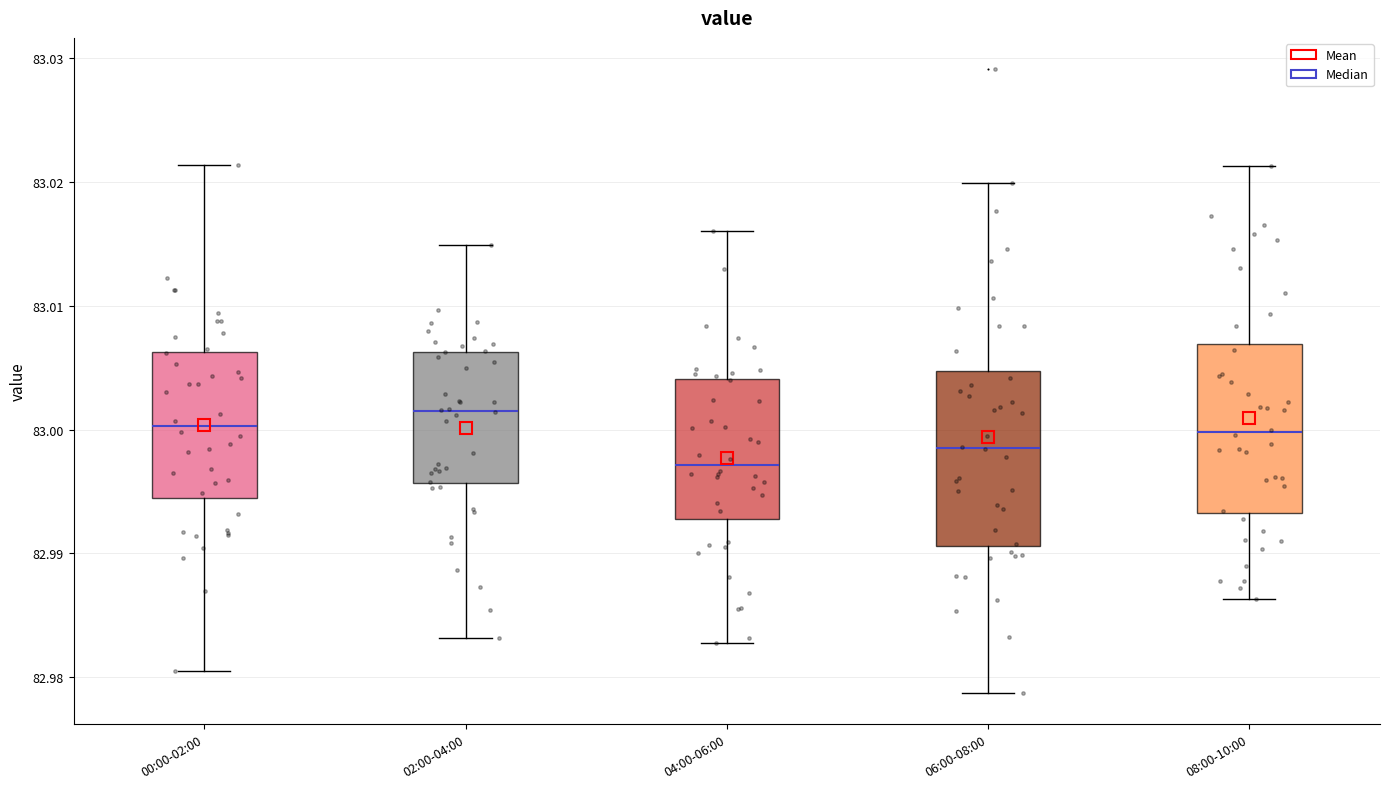

Where does the median line of the box for 06:00-08:00 sit on the y-axis? The values are not printed on the chart, so give them approximately, as read against the axis.

82.999